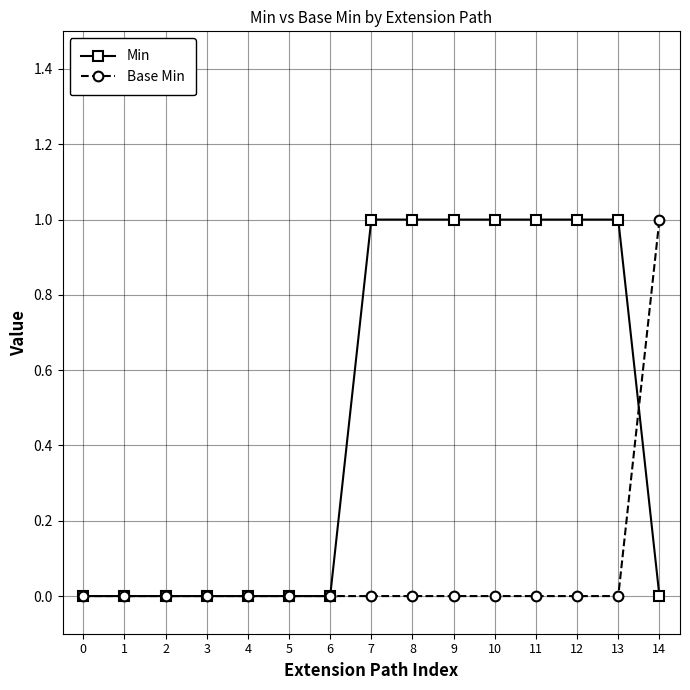

Which series has the largest total across all categories?

Min